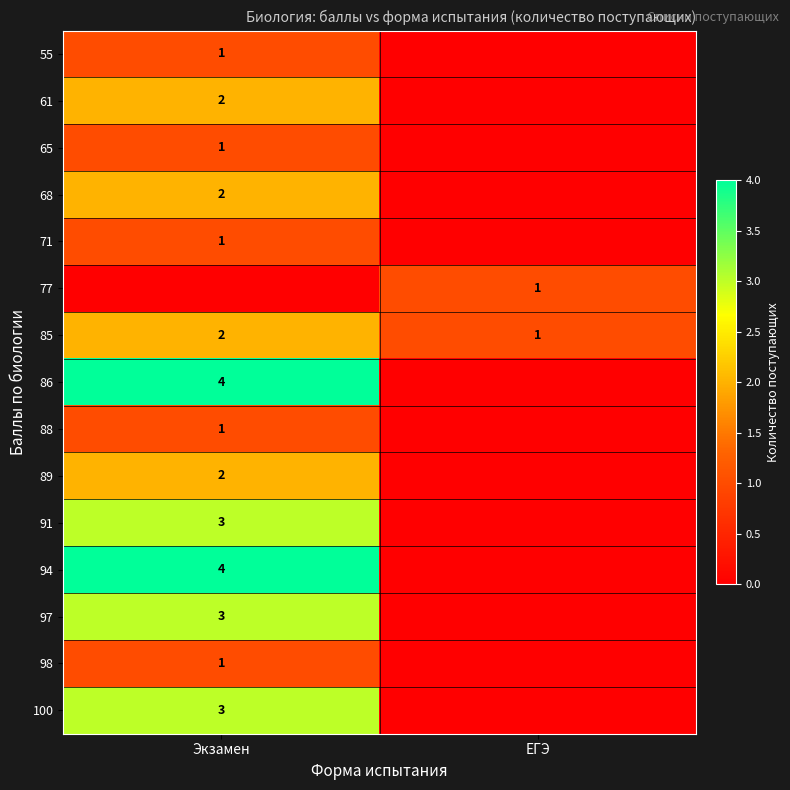

True or false: 86 has a value of 1 at Экзамен.

False